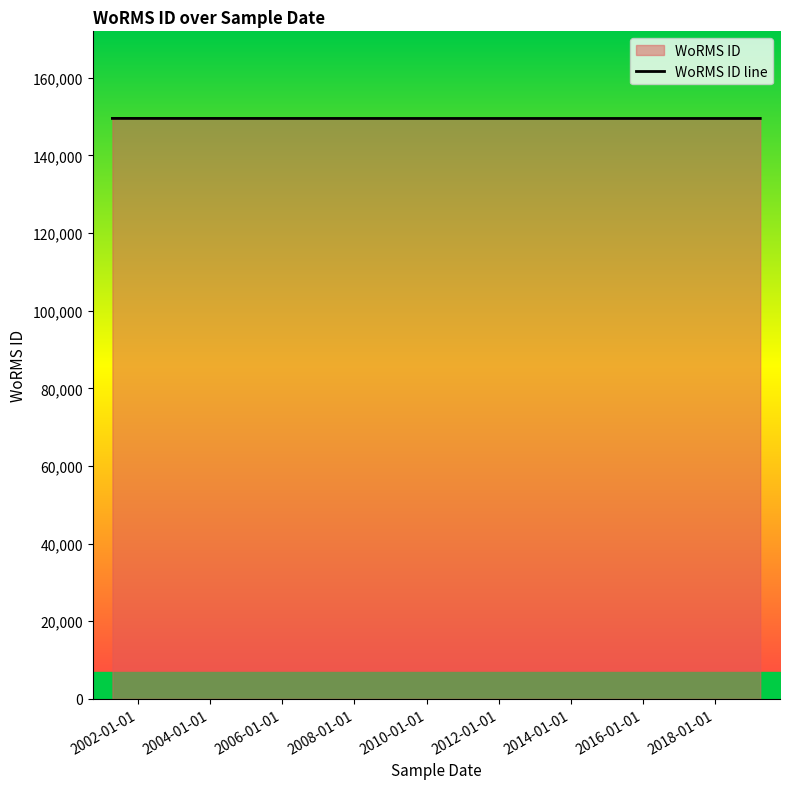

What is the label of the 5th point from the left?

2008-01-01